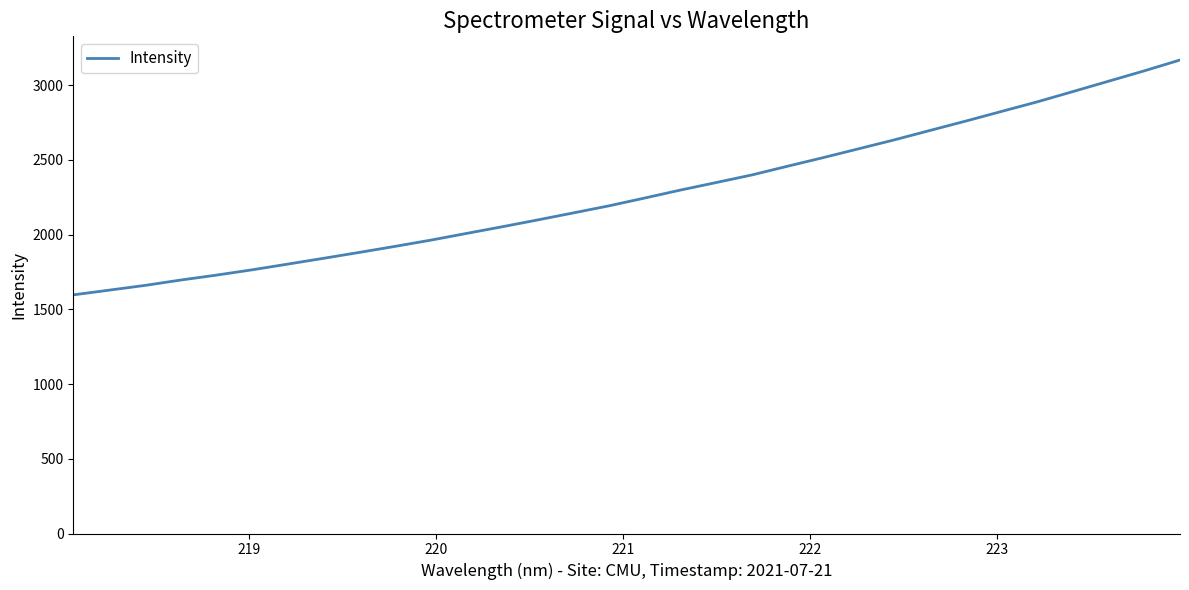

What is the smallest value displayed?

1596.7